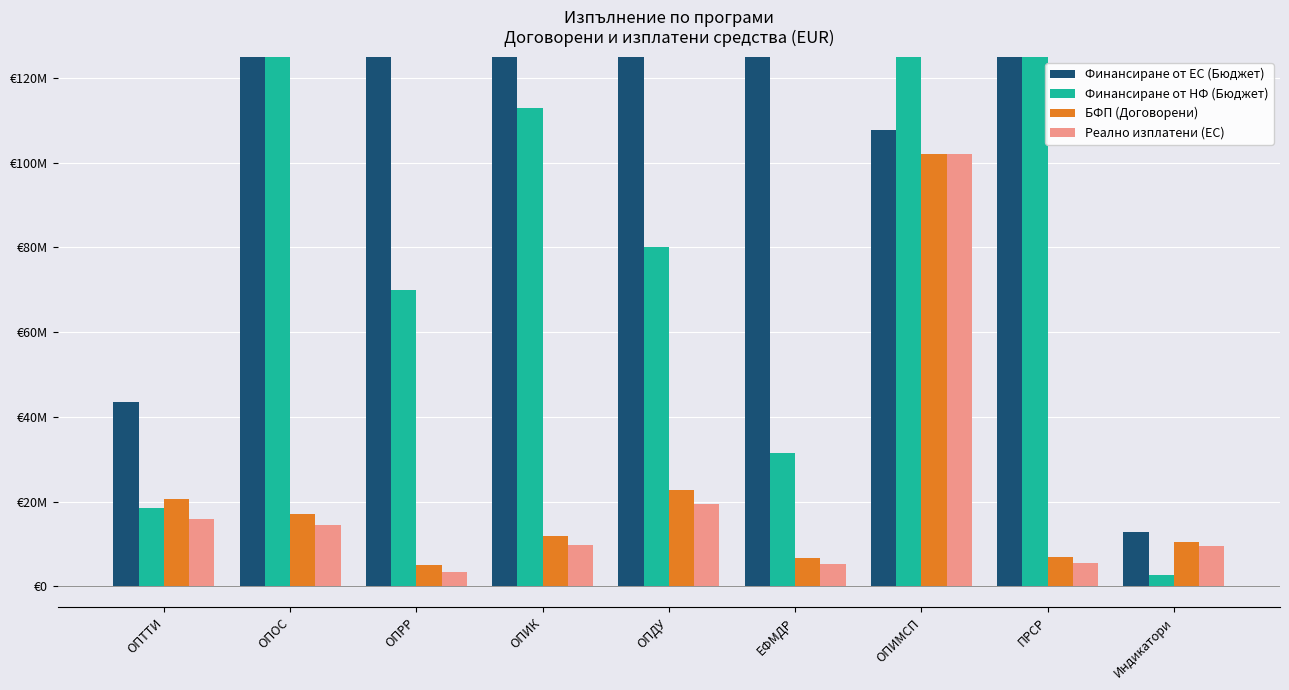

True or false: Финансиране от НФ (Бюджет) has a value of 4613241.5 at Индикатори.

False